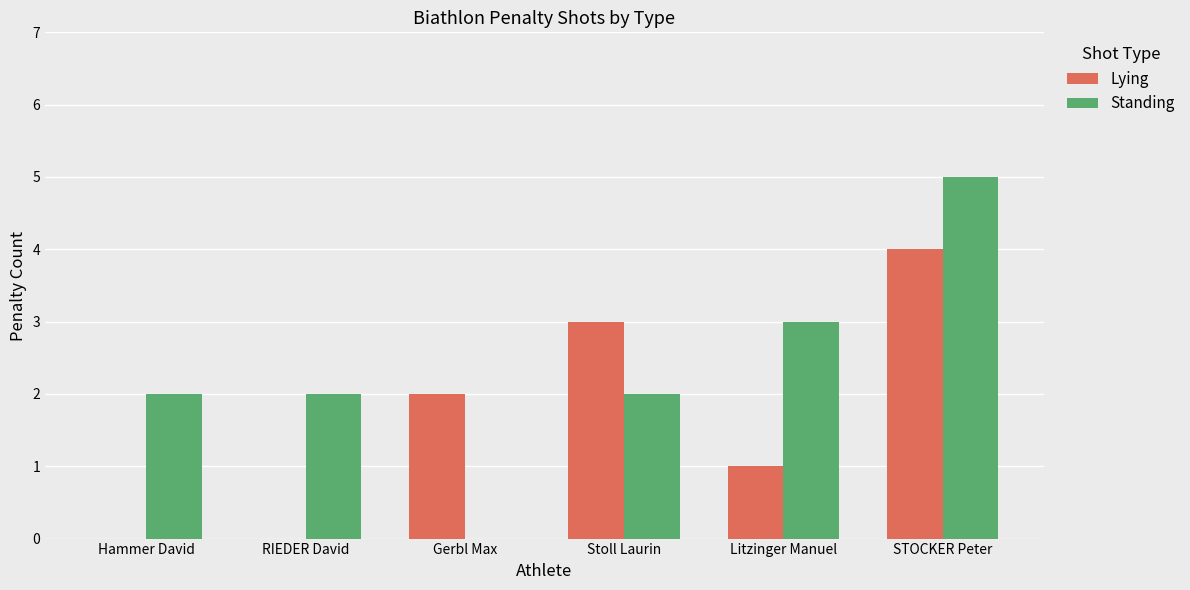

How many data points does each series have?

6